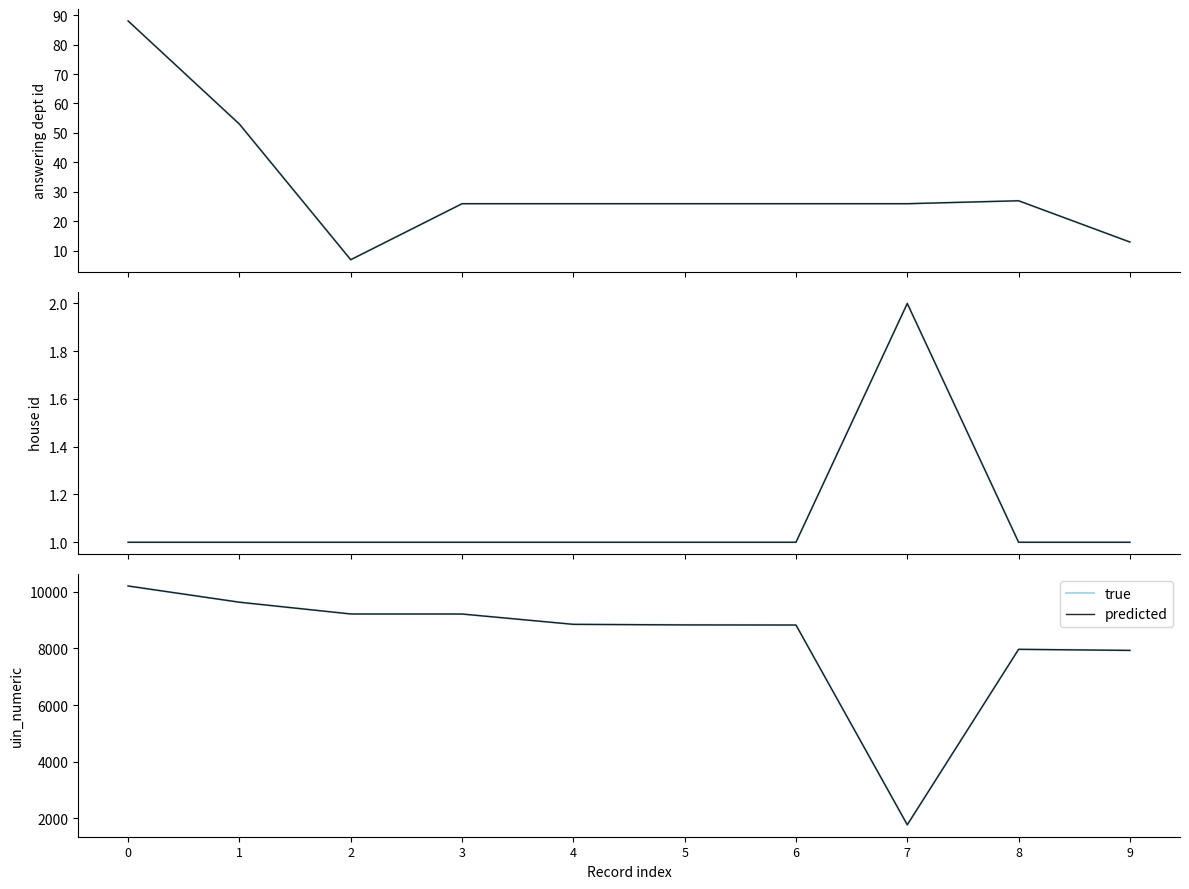

At 3, list the series in order from smallest to largest.

true, predicted